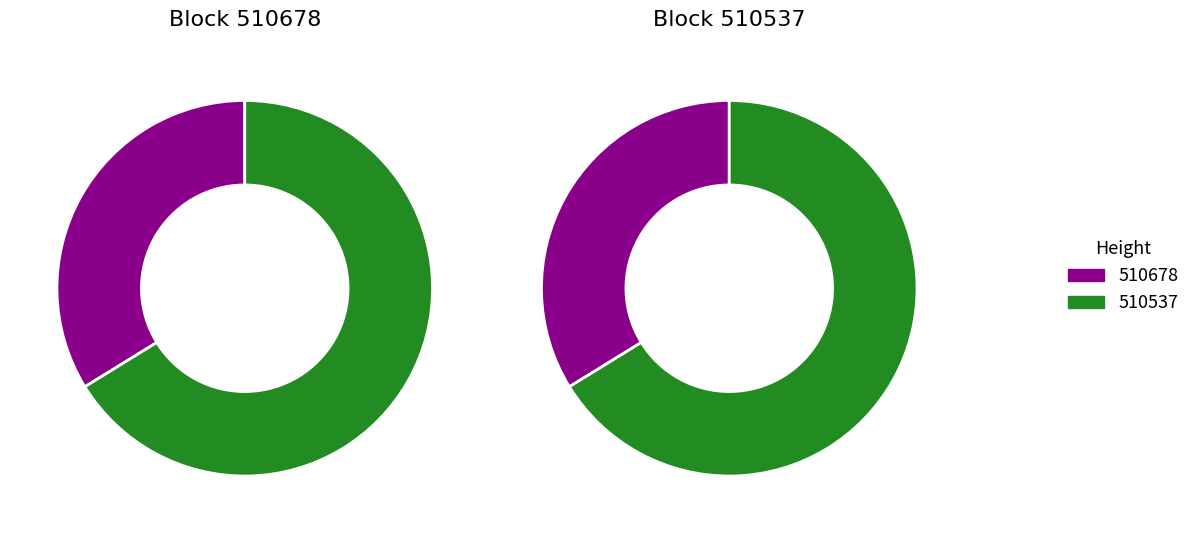

Rank the categories by value from lowest to highest.

510678, 510537